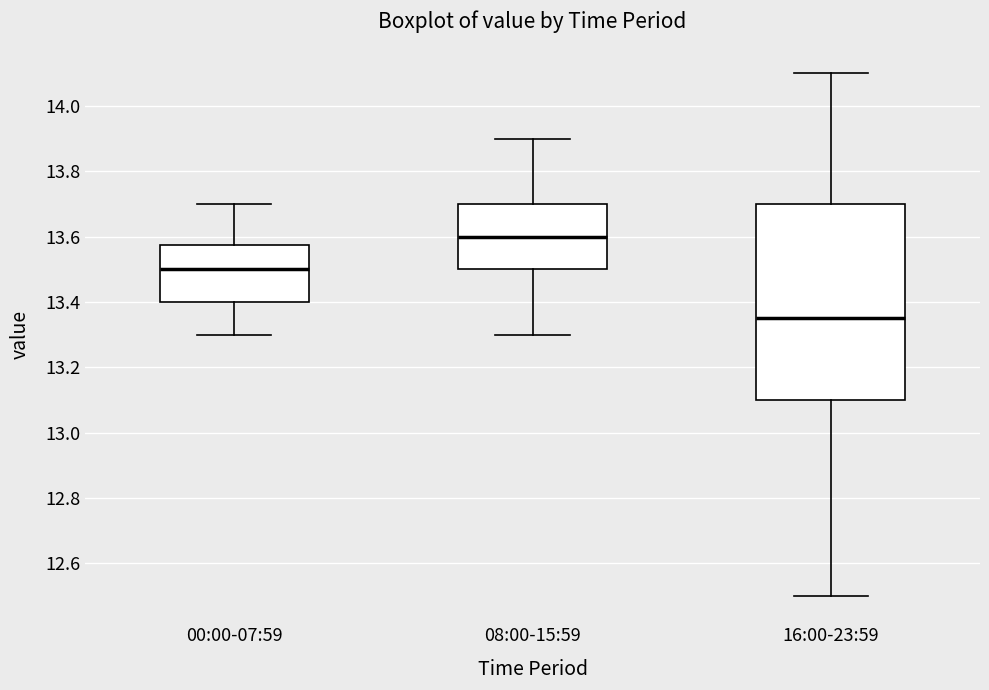

Which box has the highest median line?

08:00-15:59